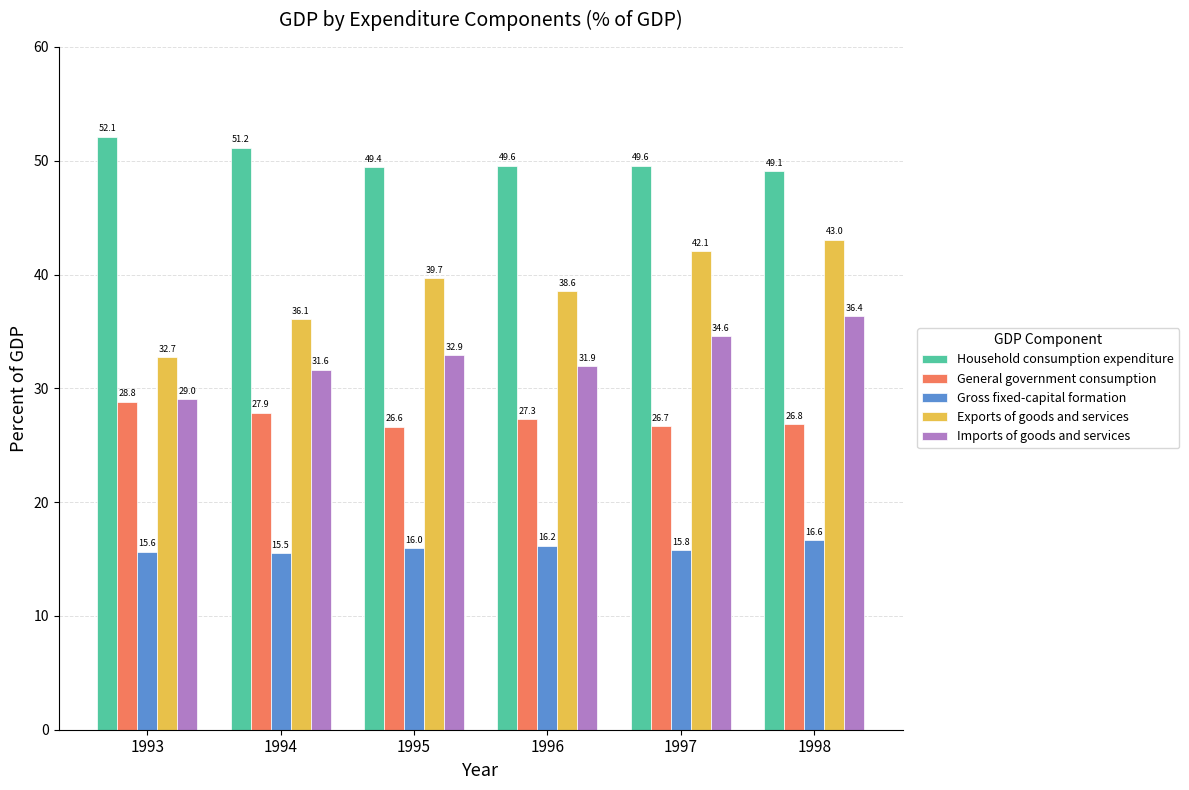

Which category has the highest value in the General government consumption series?

1993